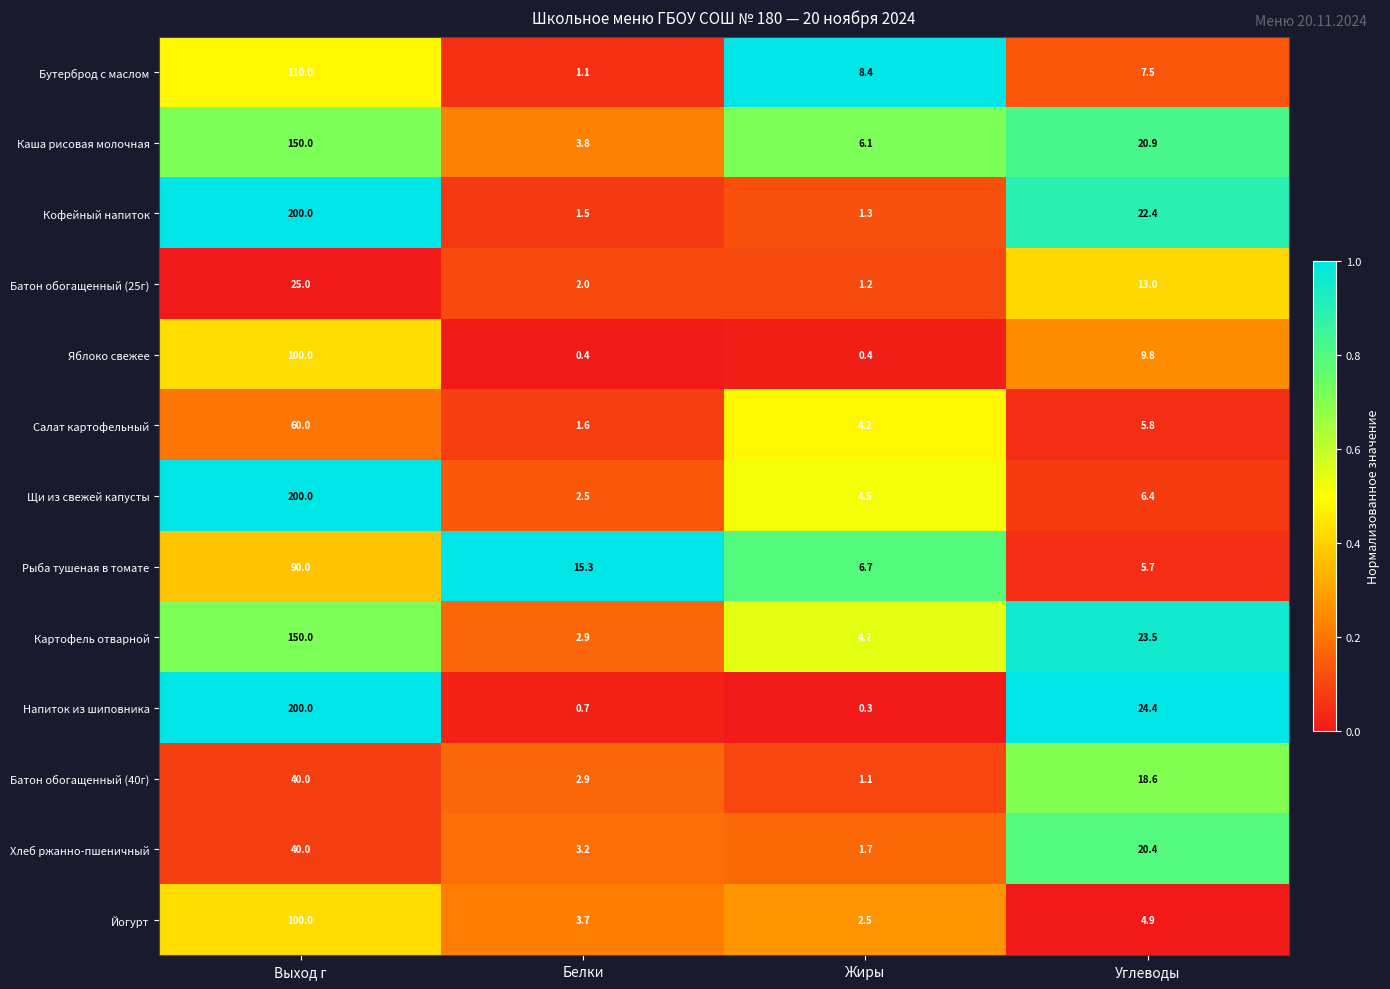

What is the smallest value displayed?

0.3